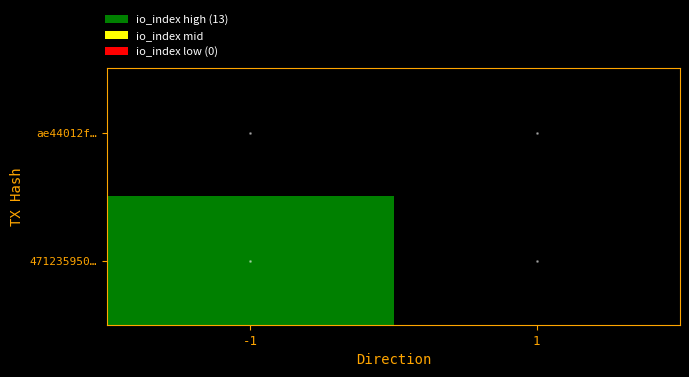

What is the maximum value shown in the chart?

13